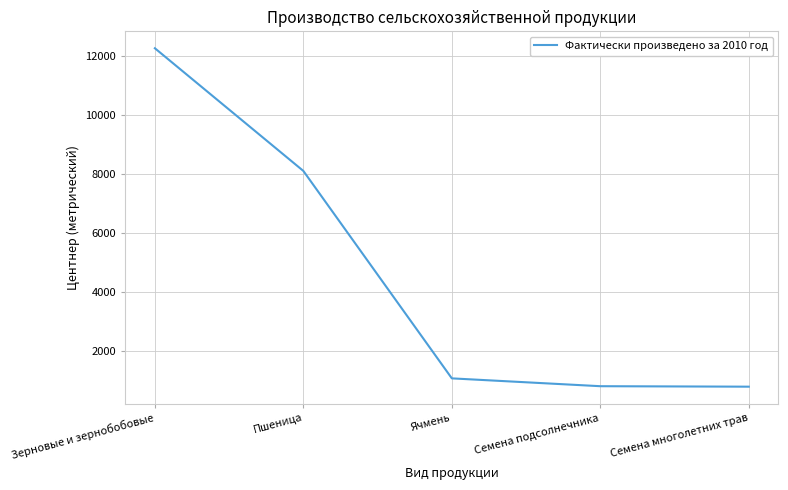

What is the change in value from Зерновые и зернобобовые to Семена подсолнечника?

-11435